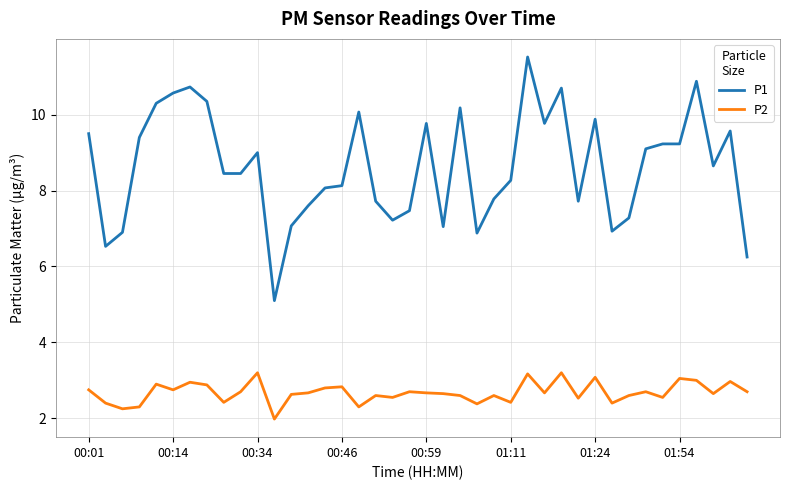

Which series has the largest total across all categories?

P1